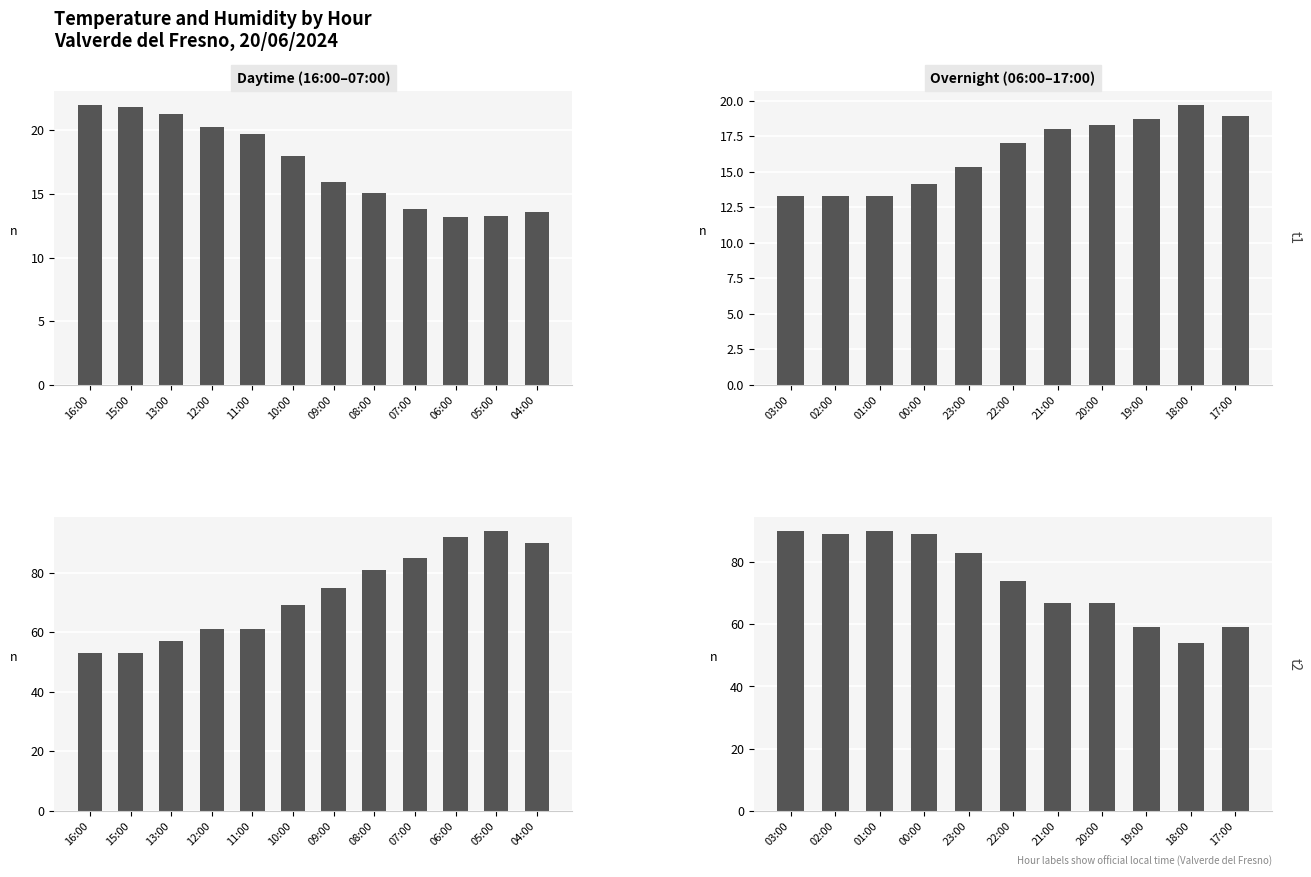

Which series has the largest range (max minus min)?

Humidity (%)